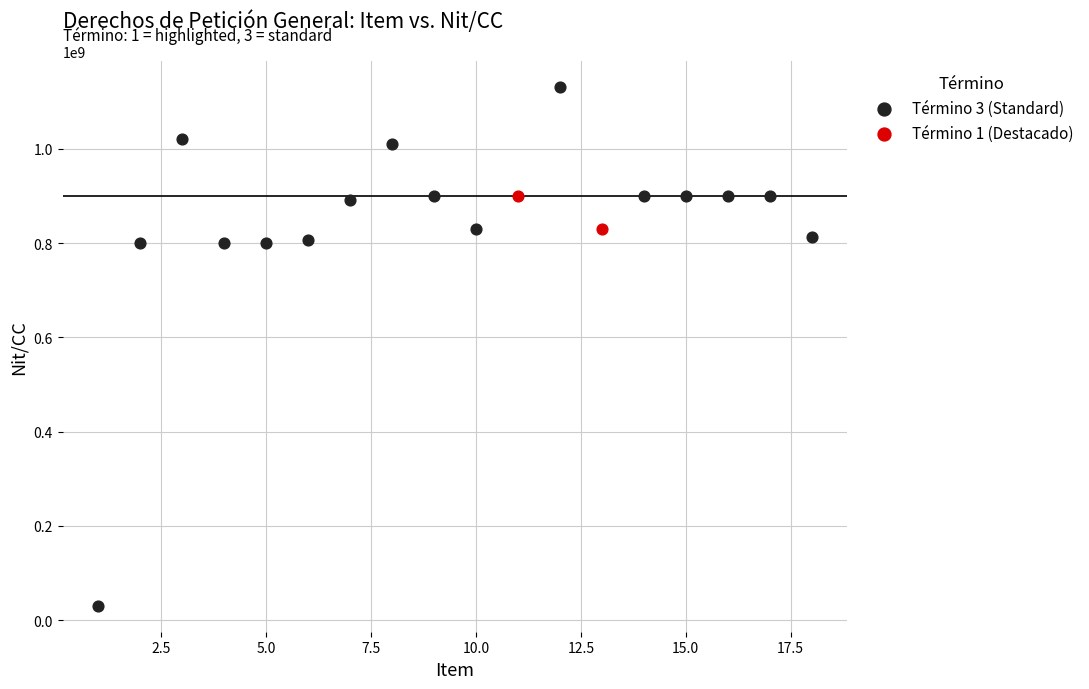

Which series reaches the maximum Y coordinate?

Término 3 (Standard)